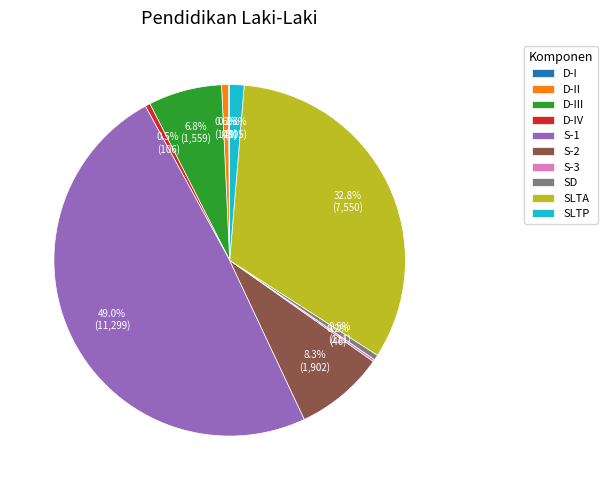

Which slice is the largest?

S-1